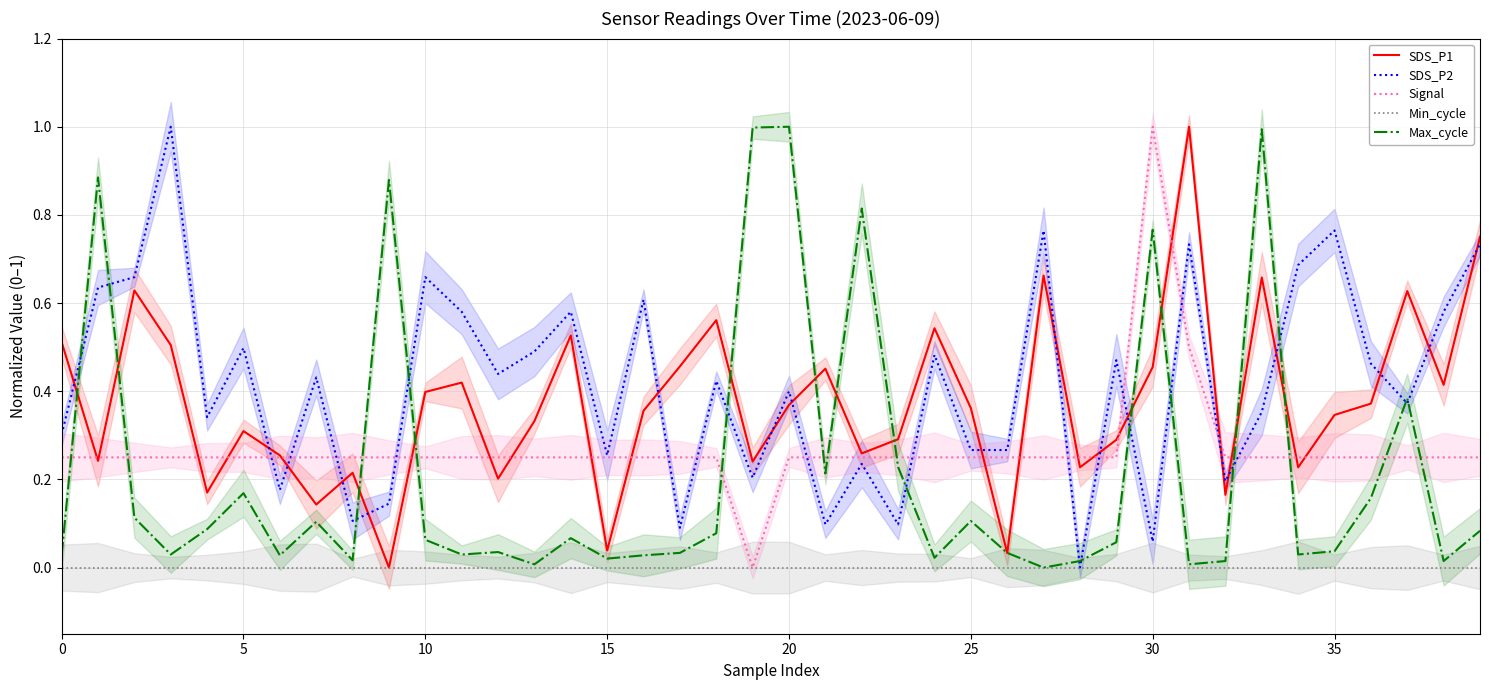

Reading left to right, extract all data points from this chart.

SDS_P1: 0.5	0.2	0.6	0.5	0.2	0.3	0.3	0.1	0.2	0.0	0.4	0.4	0.2	0.3	0.5	0.0	0.4	0.5	0.6	0.2	0.4	0.5	0.3	0.3	0.5	0.4	0.0	0.7	0.2	0.3	0.5	1.0	0.2	0.7	0.2	0.3	0.4	0.6	0.4	0.7
SDS_P2: 0.3	0.6	0.7	1.0	0.3	0.5	0.2	0.4	0.1	0.1	0.7	0.6	0.4	0.5	0.6	0.3	0.6	0.1	0.4	0.2	0.4	0.1	0.2	0.1	0.5	0.3	0.3	0.8	0.0	0.5	0.1	0.7	0.2	0.4	0.7	0.8	0.5	0.4	0.6	0.7
Signal: 0.2	0.2	0.2	0.2	0.2	0.2	0.2	0.2	0.2	0.2	0.2	0.2	0.2	0.2	0.2	0.2	0.2	0.2	0.2	0.0	0.2	0.2	0.2	0.2	0.2	0.2	0.2	0.2	0.2	0.2	1.0	0.5	0.2	0.2	0.2	0.2	0.2	0.2	0.2	0.2
Min_cycle: 0.0	0.0	0.0	0.0	0.0	0.0	0.0	0.0	0.0	0.0	0.0	0.0	0.0	0.0	0.0	0.0	0.0	0.0	0.0	0.0	0.0	0.0	0.0	0.0	0.0	0.0	0.0	0.0	0.0	0.0	0.0	0.0	0.0	0.0	0.0	0.0	0.0	0.0	0.0	0.0
Max_cycle: 0.0	0.9	0.1	0.0	0.1	0.2	0.0	0.1	0.0	0.9	0.1	0.0	0.0	0.0	0.1	0.0	0.0	0.0	0.1	1.0	1.0	0.2	0.8	0.2	0.0	0.1	0.0	0.0	0.0	0.1	0.8	0.0	0.0	1.0	0.0	0.0	0.2	0.4	0.0	0.1